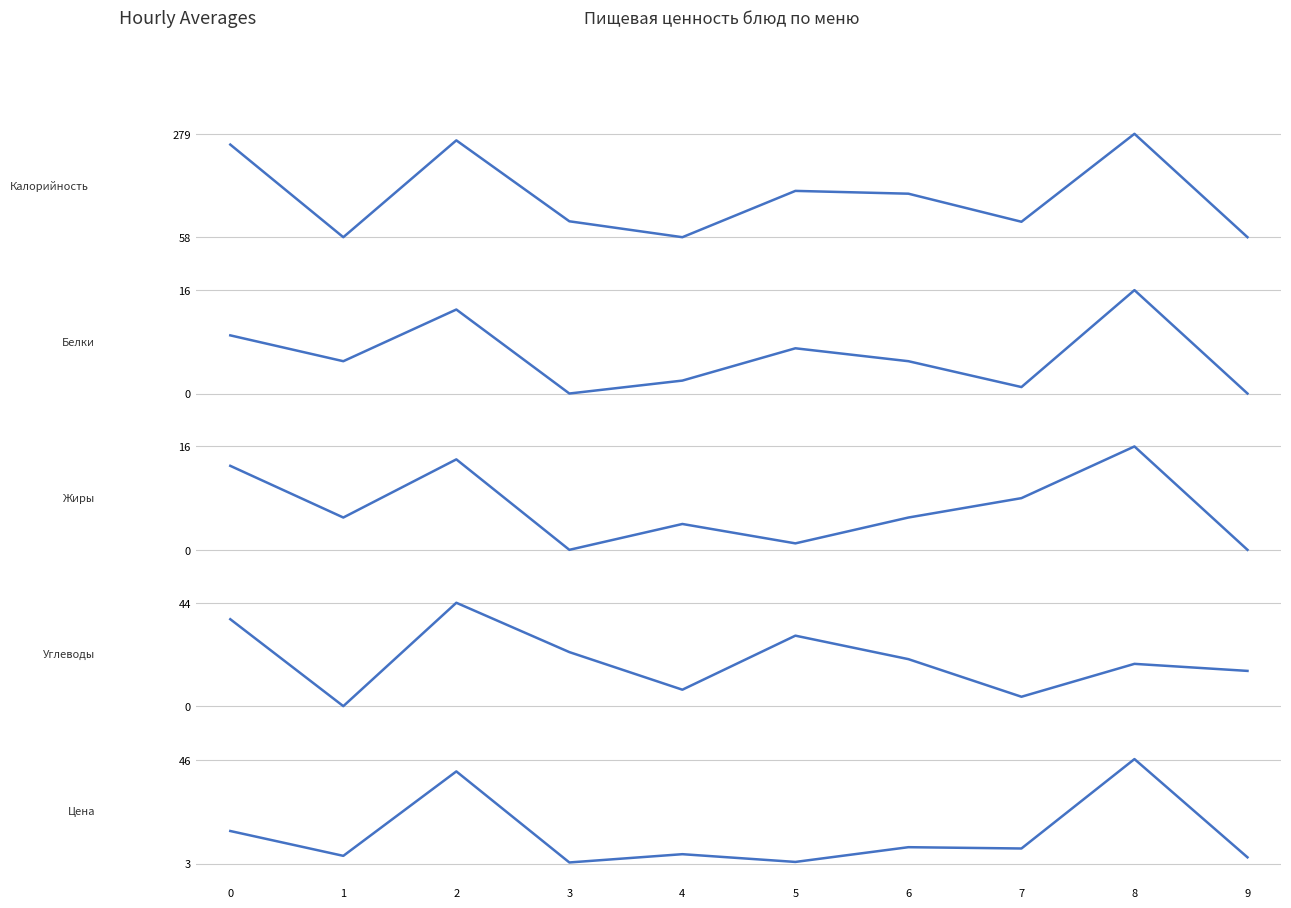

Which label corresponds to the smallest value in the chart?

3